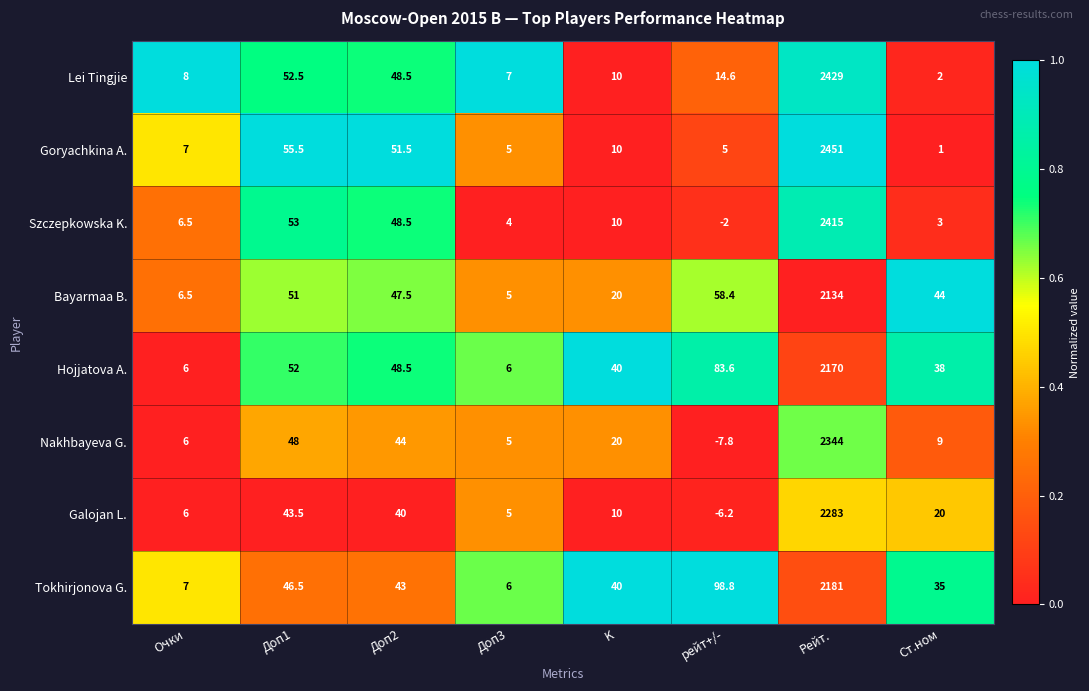

What is the total value across all series at Доп1?

402.0